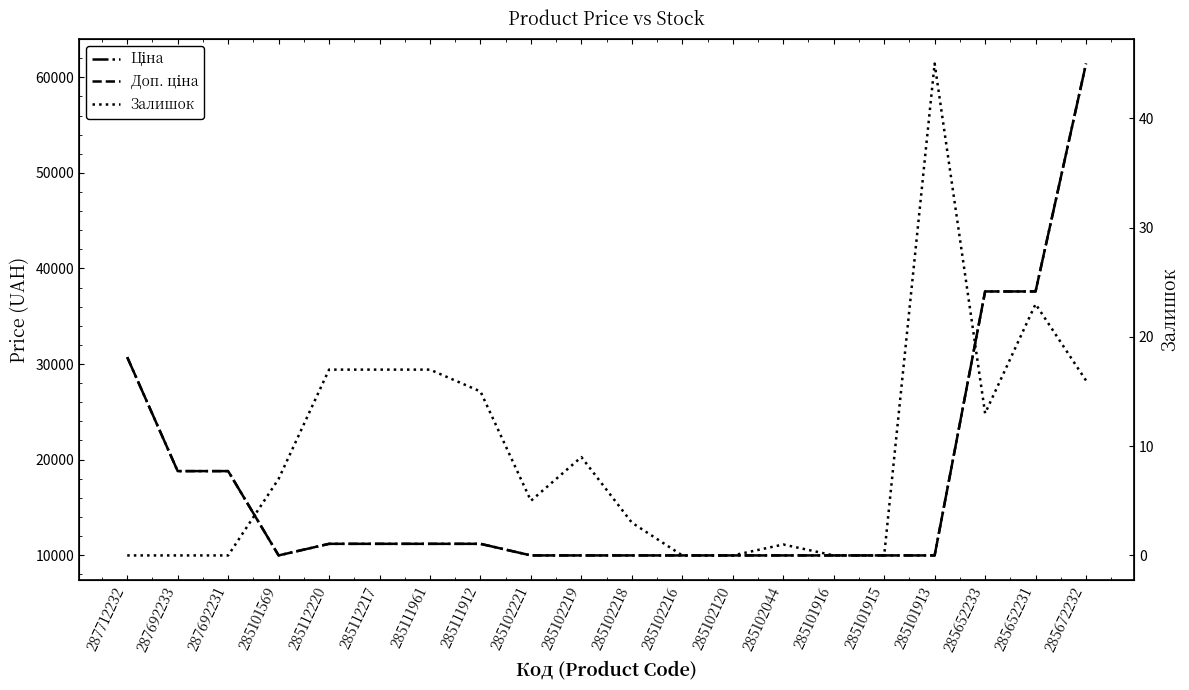

What is the difference between the Доп. ціна values at 285112217 and 287692231?

7608.7